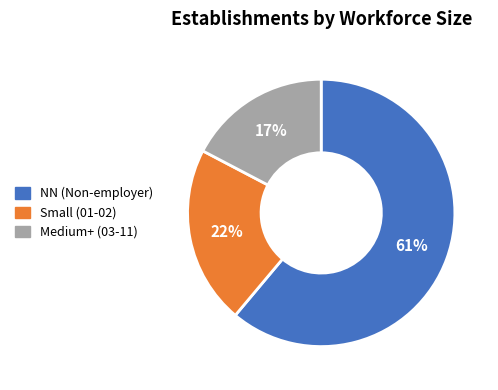

True or false: Small (01-02) accounts for 9% of the total.

False